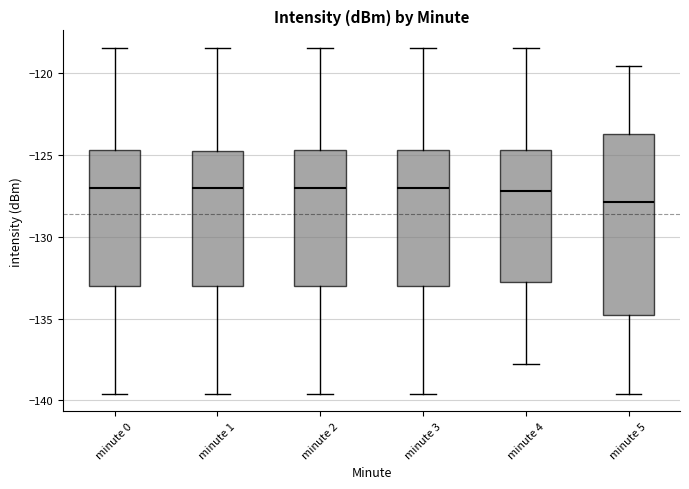

Reading left to right, read every box against the y-axis: the position of its median line, the range the box covers, and the ends of its whiskers. The values are not printed on the chart, so give them approximately, as read against the axis.

minute 0: median -127.0, box -133.0 to -124.5, whiskers -139.5 to -118.5
minute 1: median -127.0, box -133.0 to -125.0, whiskers -139.5 to -118.5
minute 2: median -127.0, box -133.0 to -124.5, whiskers -139.5 to -118.5
minute 3: median -127.0, box -133.0 to -124.5, whiskers -139.5 to -118.5
minute 4: median -127.0, box -132.5 to -124.5, whiskers -137.5 to -118.5
minute 5: median -128.0, box -135.0 to -123.5, whiskers -139.5 to -119.5